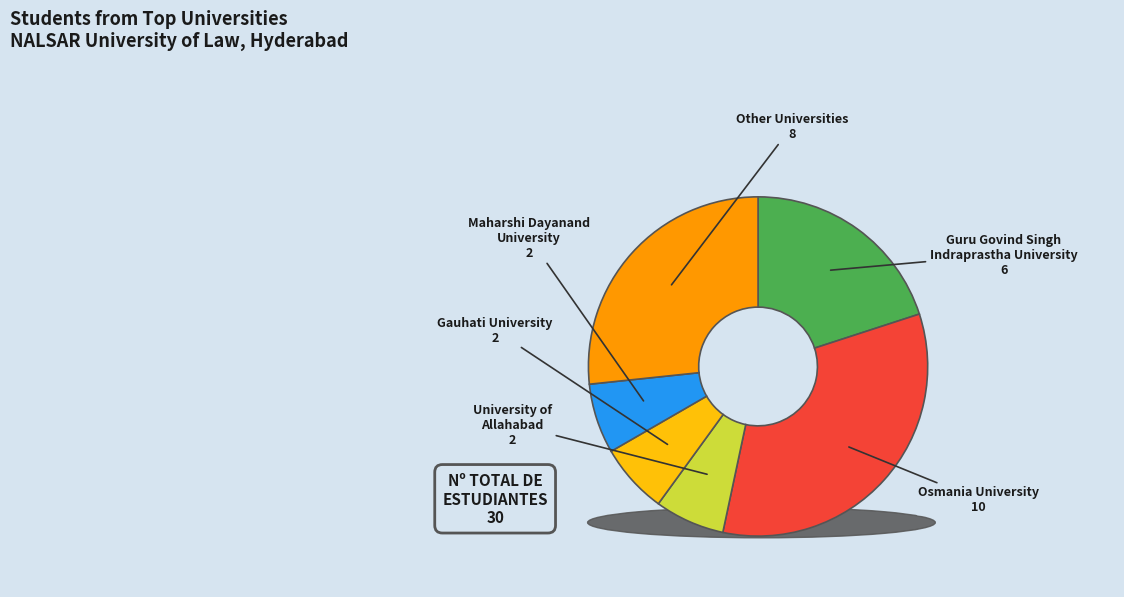

Rank the categories by value from highest to lowest.

Osmania University, Other Universities, Guru Govind Singh Indraprastha University, University of Allahabad, Gauhati University, Maharshi Dayanand University